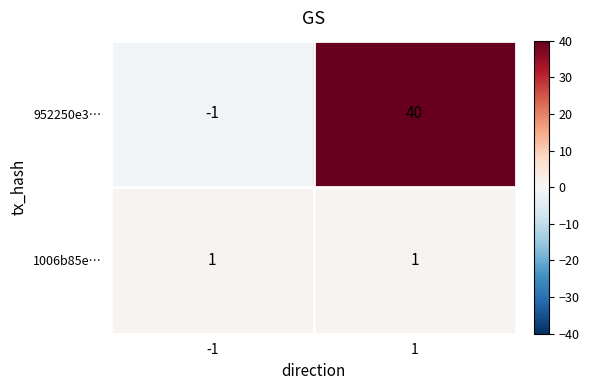

Count the number of categories in the chart.

2